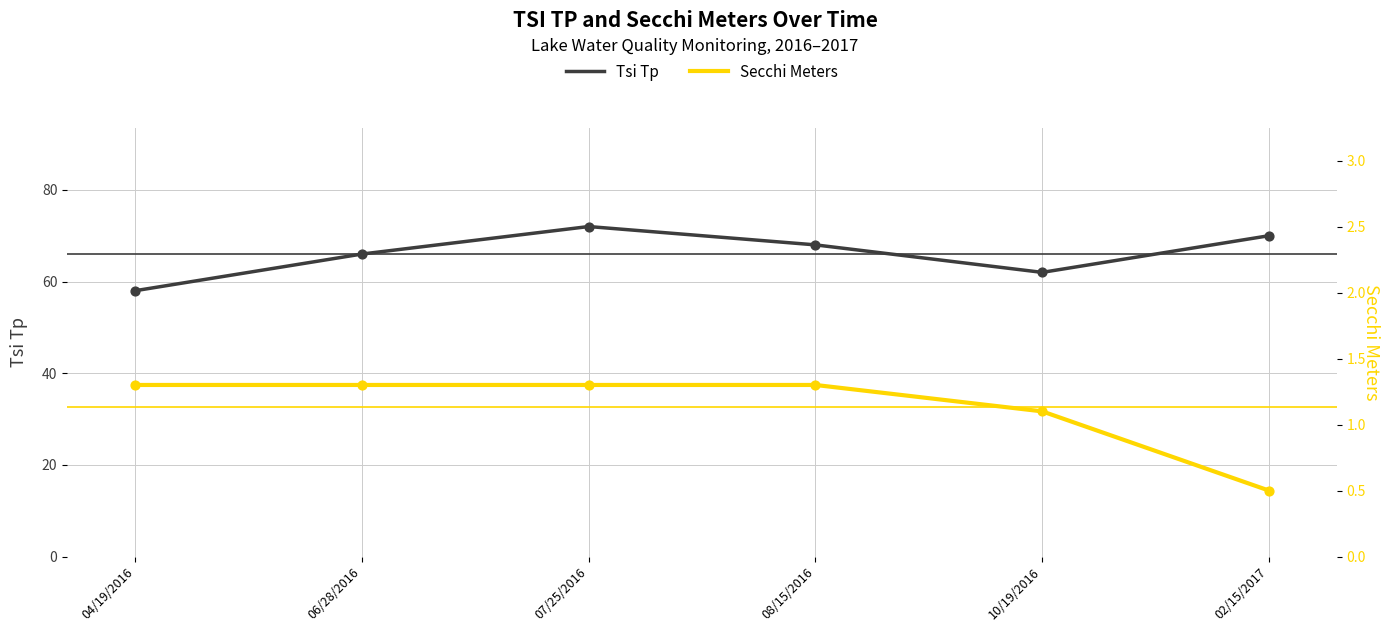

Which series contains the highest Y value?

Tsi Tp